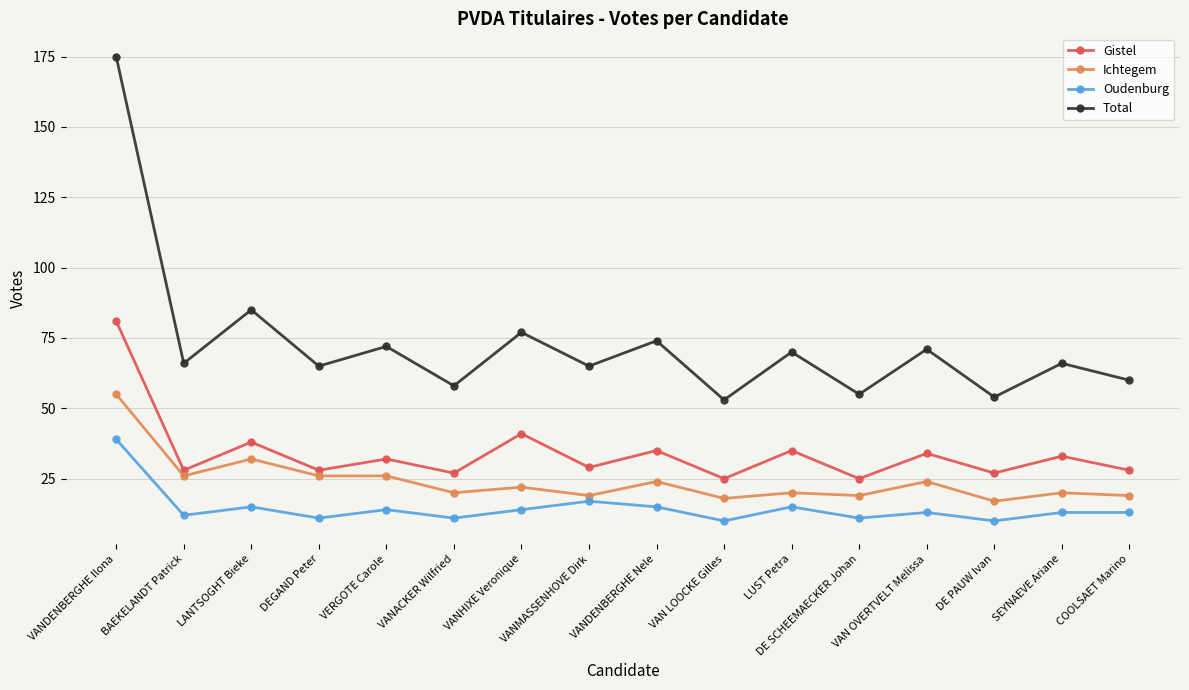

True or false: Gistel has more than 0 interior local peaks.

True